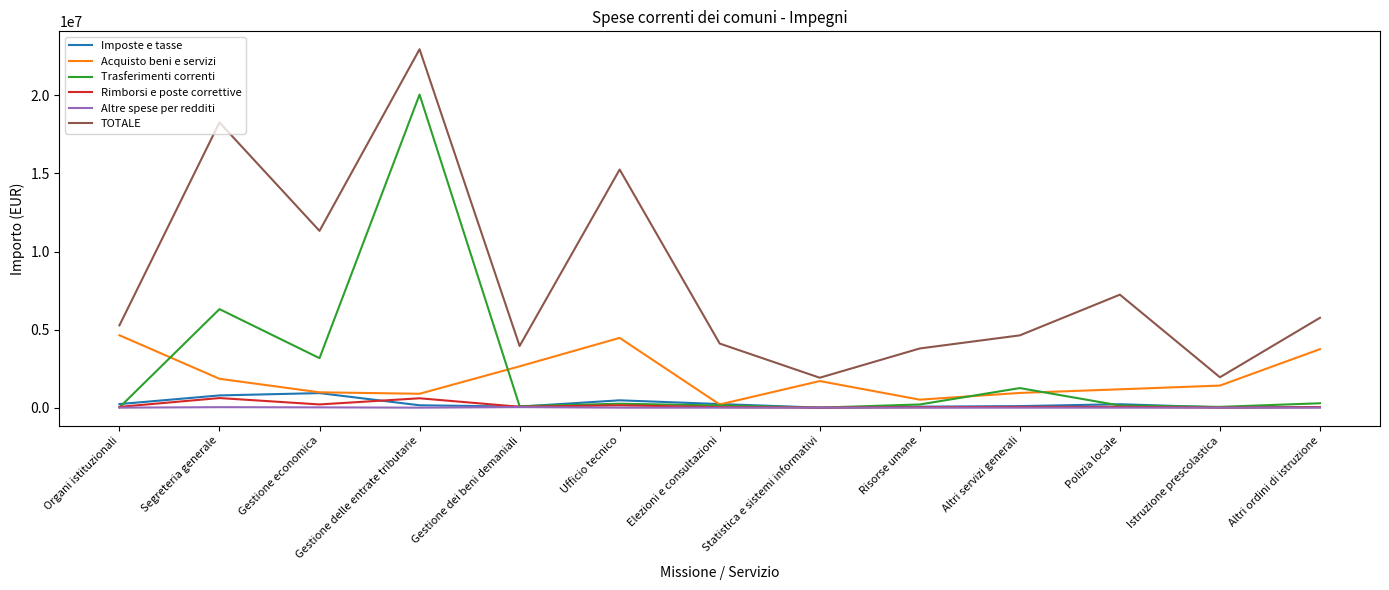

What is the difference between the Trasferimenti correnti values at Gestione dei beni demaniali and Statistica e sistemi informativi?

92486.0